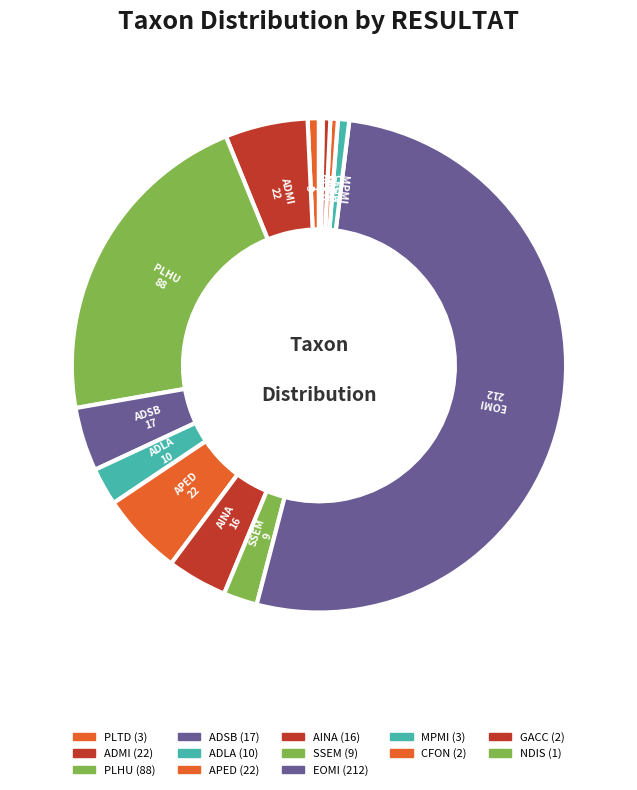

Is the sum of CFON and EOMI greater than half?

Yes